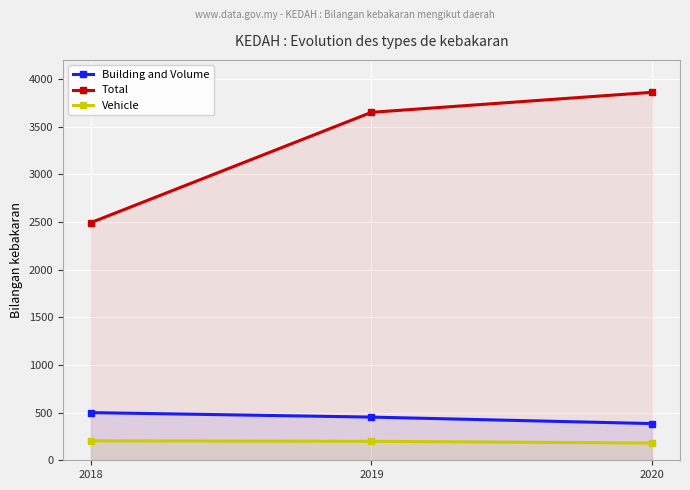

How many Building and Volume values are between 385 and 500?

3